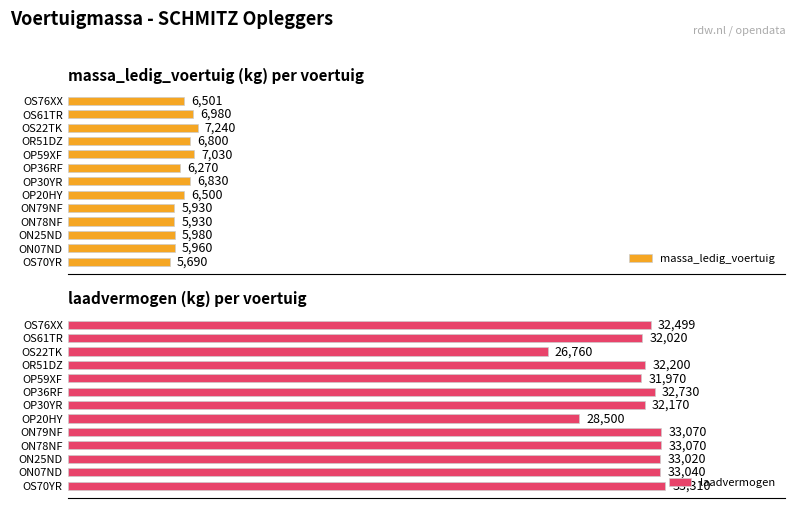

What is the sum of all massa_ledig_voertuig values?

83641